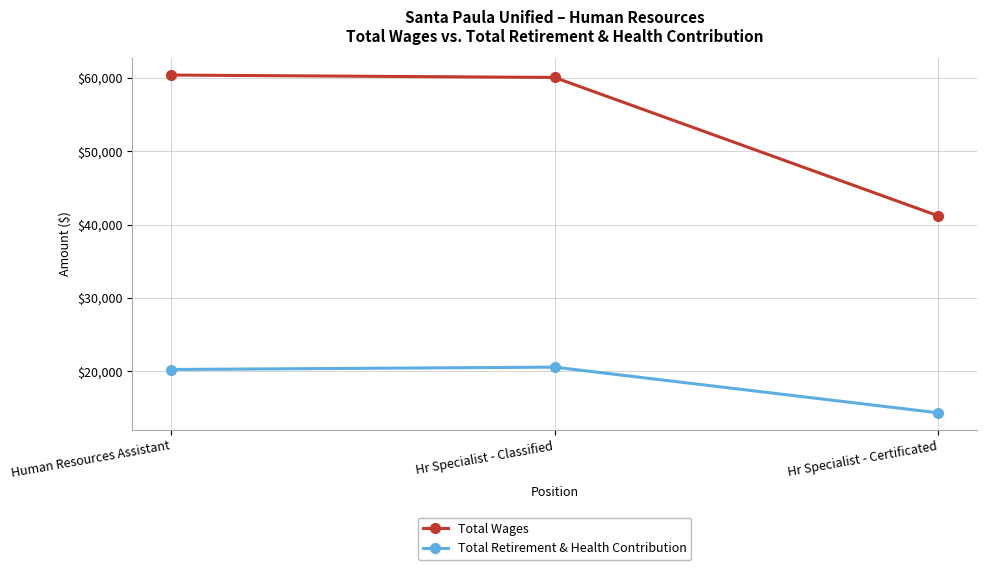

What is the approximate value of Total Retirement & Health Contribution at Hr Specialist - Certificated, to the nearest 10?

14320